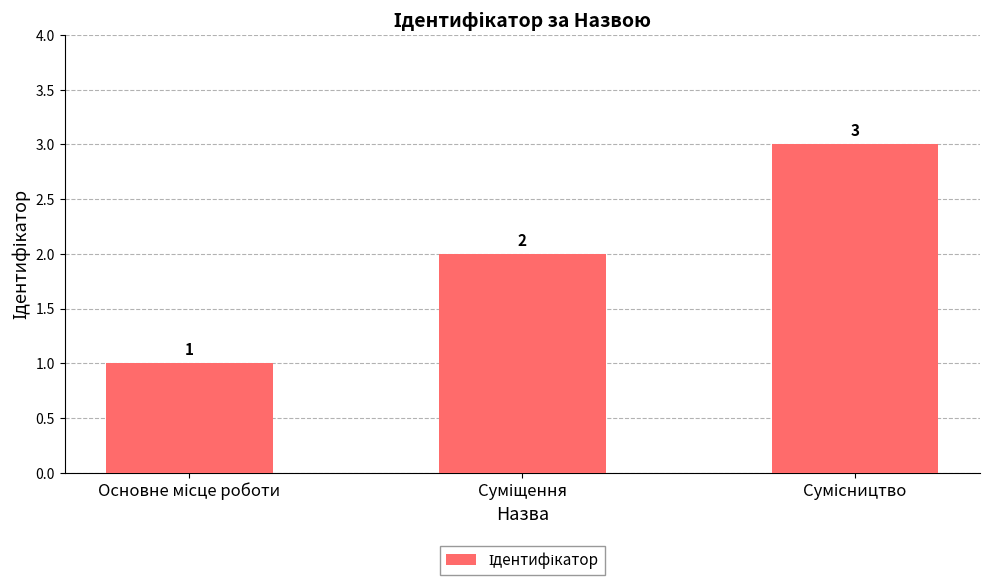

What is the sum of all values?

6